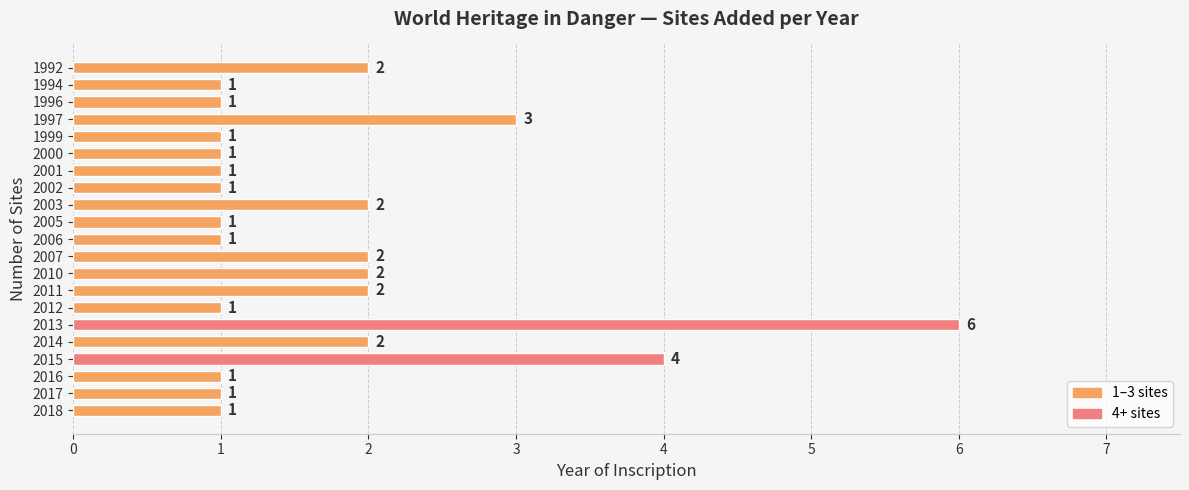

What is the maximum value shown in the chart?

6